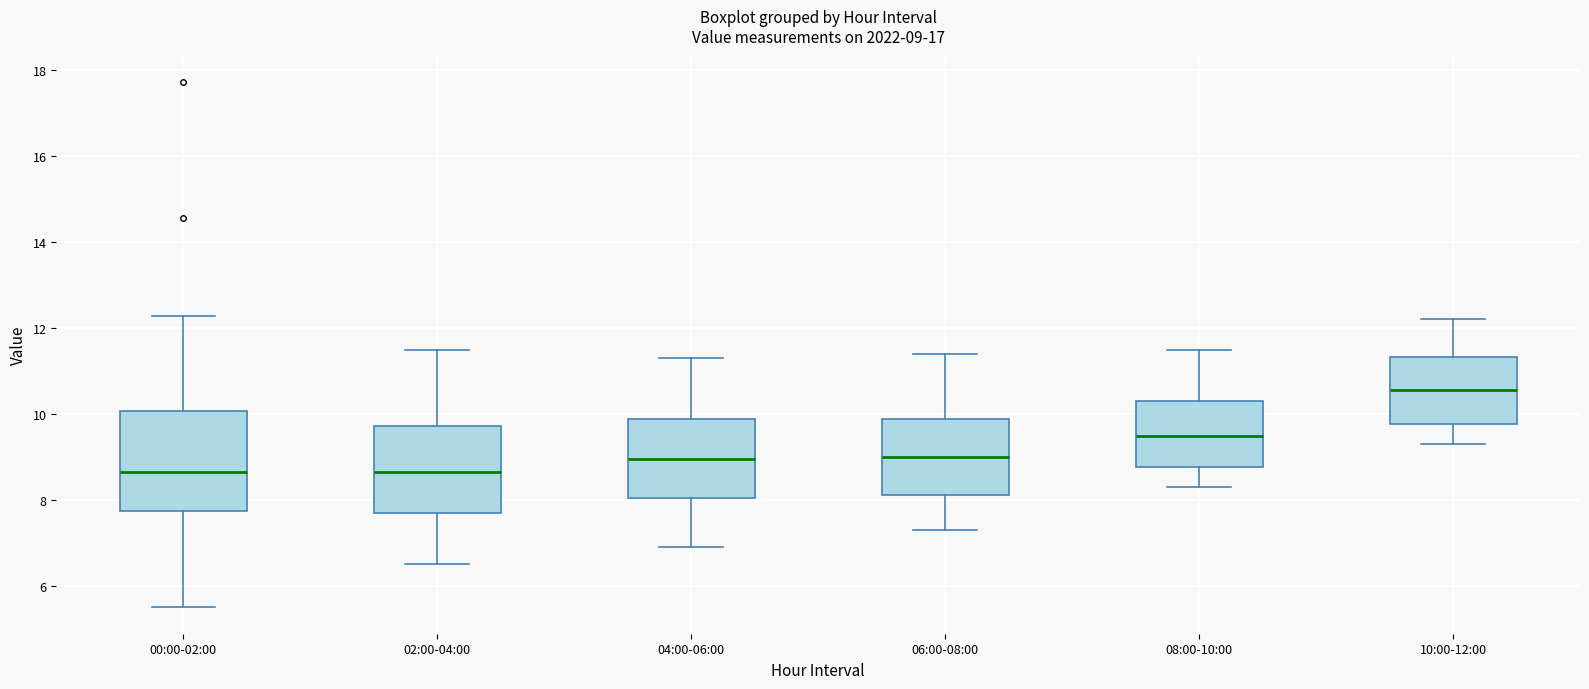

Which box's median line is the highest?

10:00-12:00